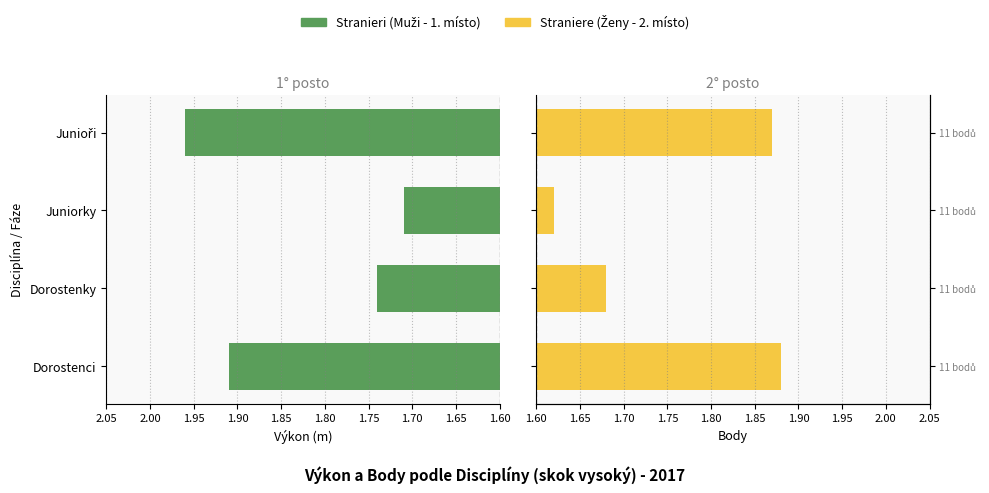

Rank the series at Dorostenci from lowest to highest value.

Straniere, Stranieri